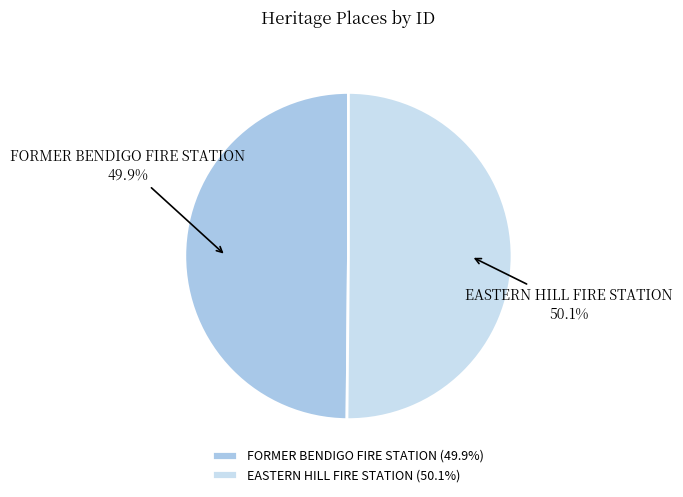

What percentage is NOT represented by FORMER BENDIGO FIRE STATION?

50.1%